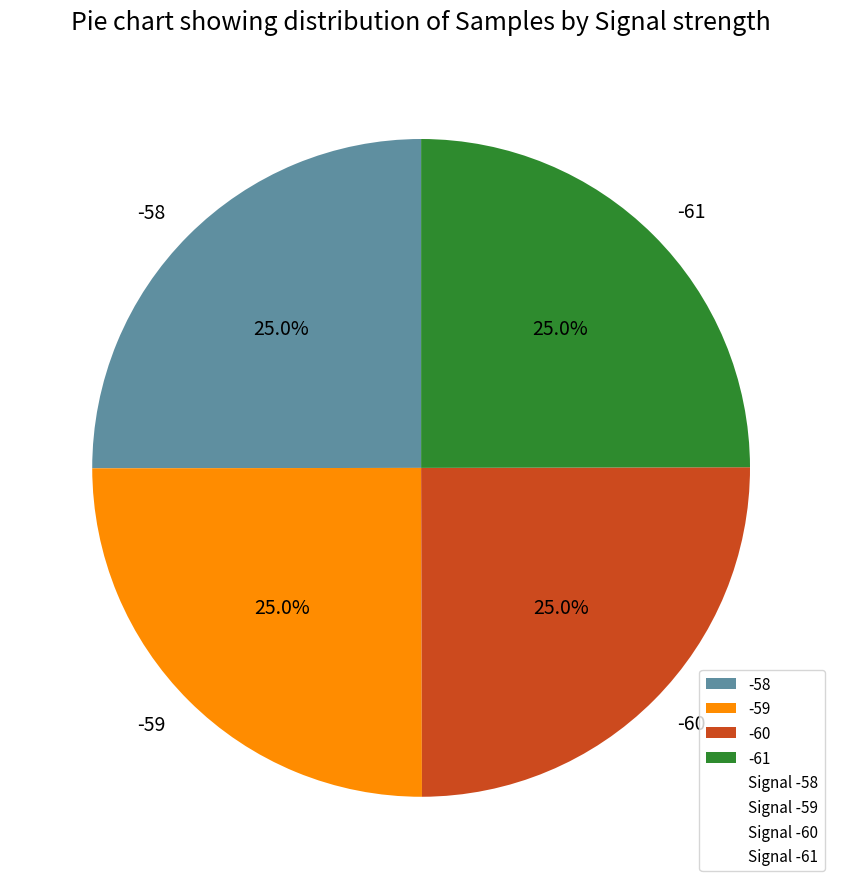

Combined, what portion of the pie is -58 and -60?

50.0%